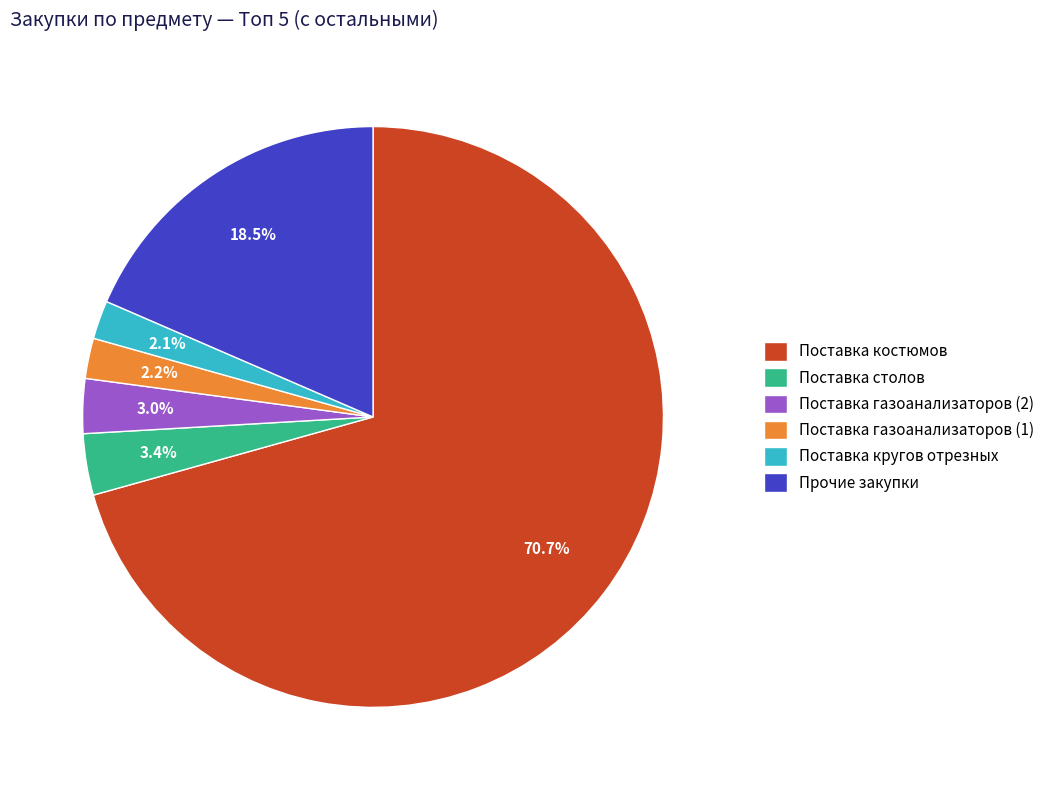

Does Поставка костюмов represent more than half of the total?

Yes